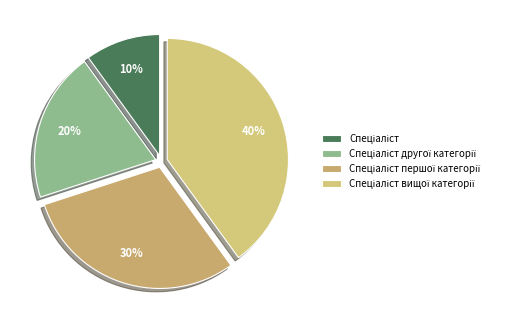

Count the number of slices in the pie.

4